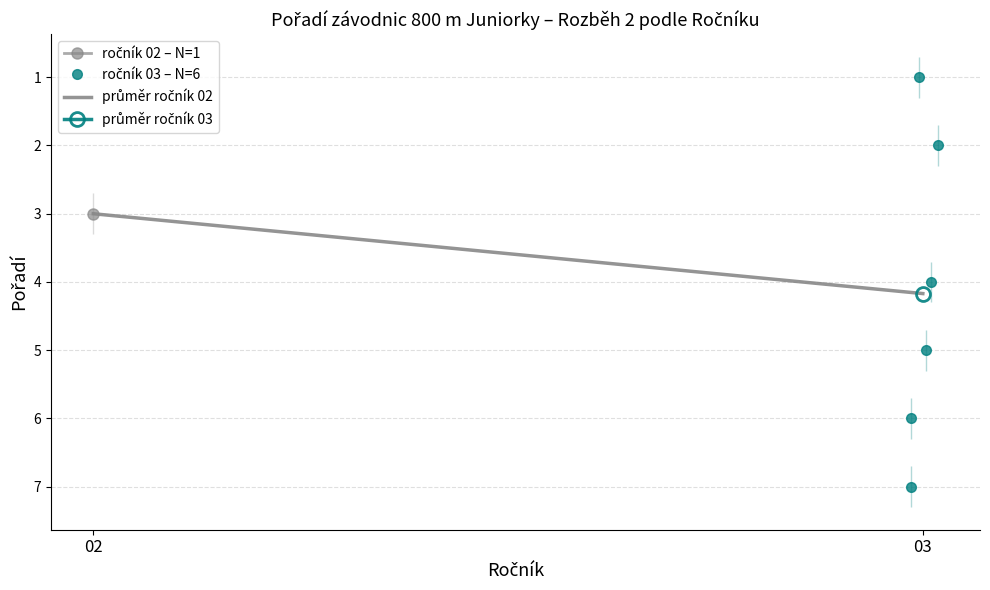

True or false: the data shows 1 at 02.

False